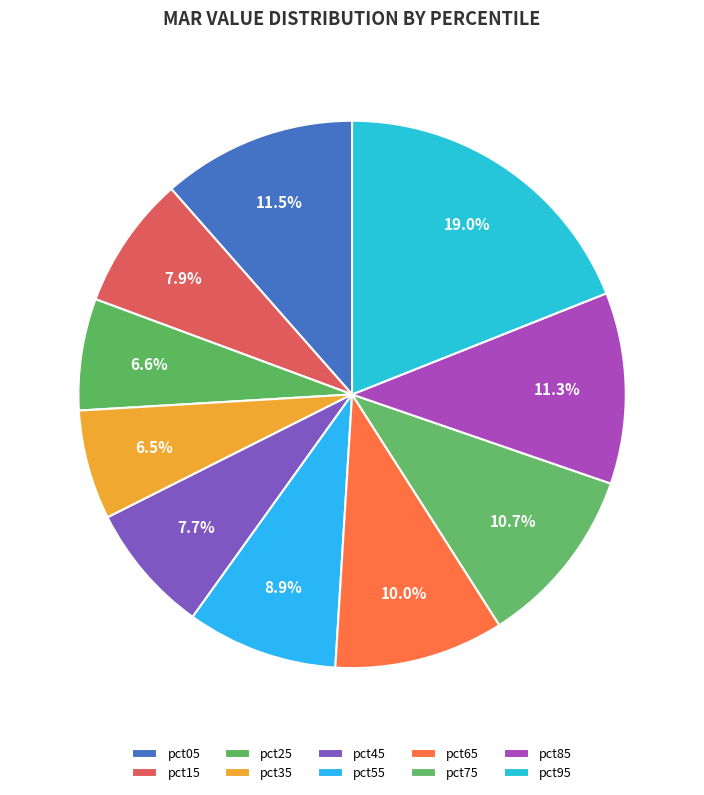

How many slices are in this pie chart?

10